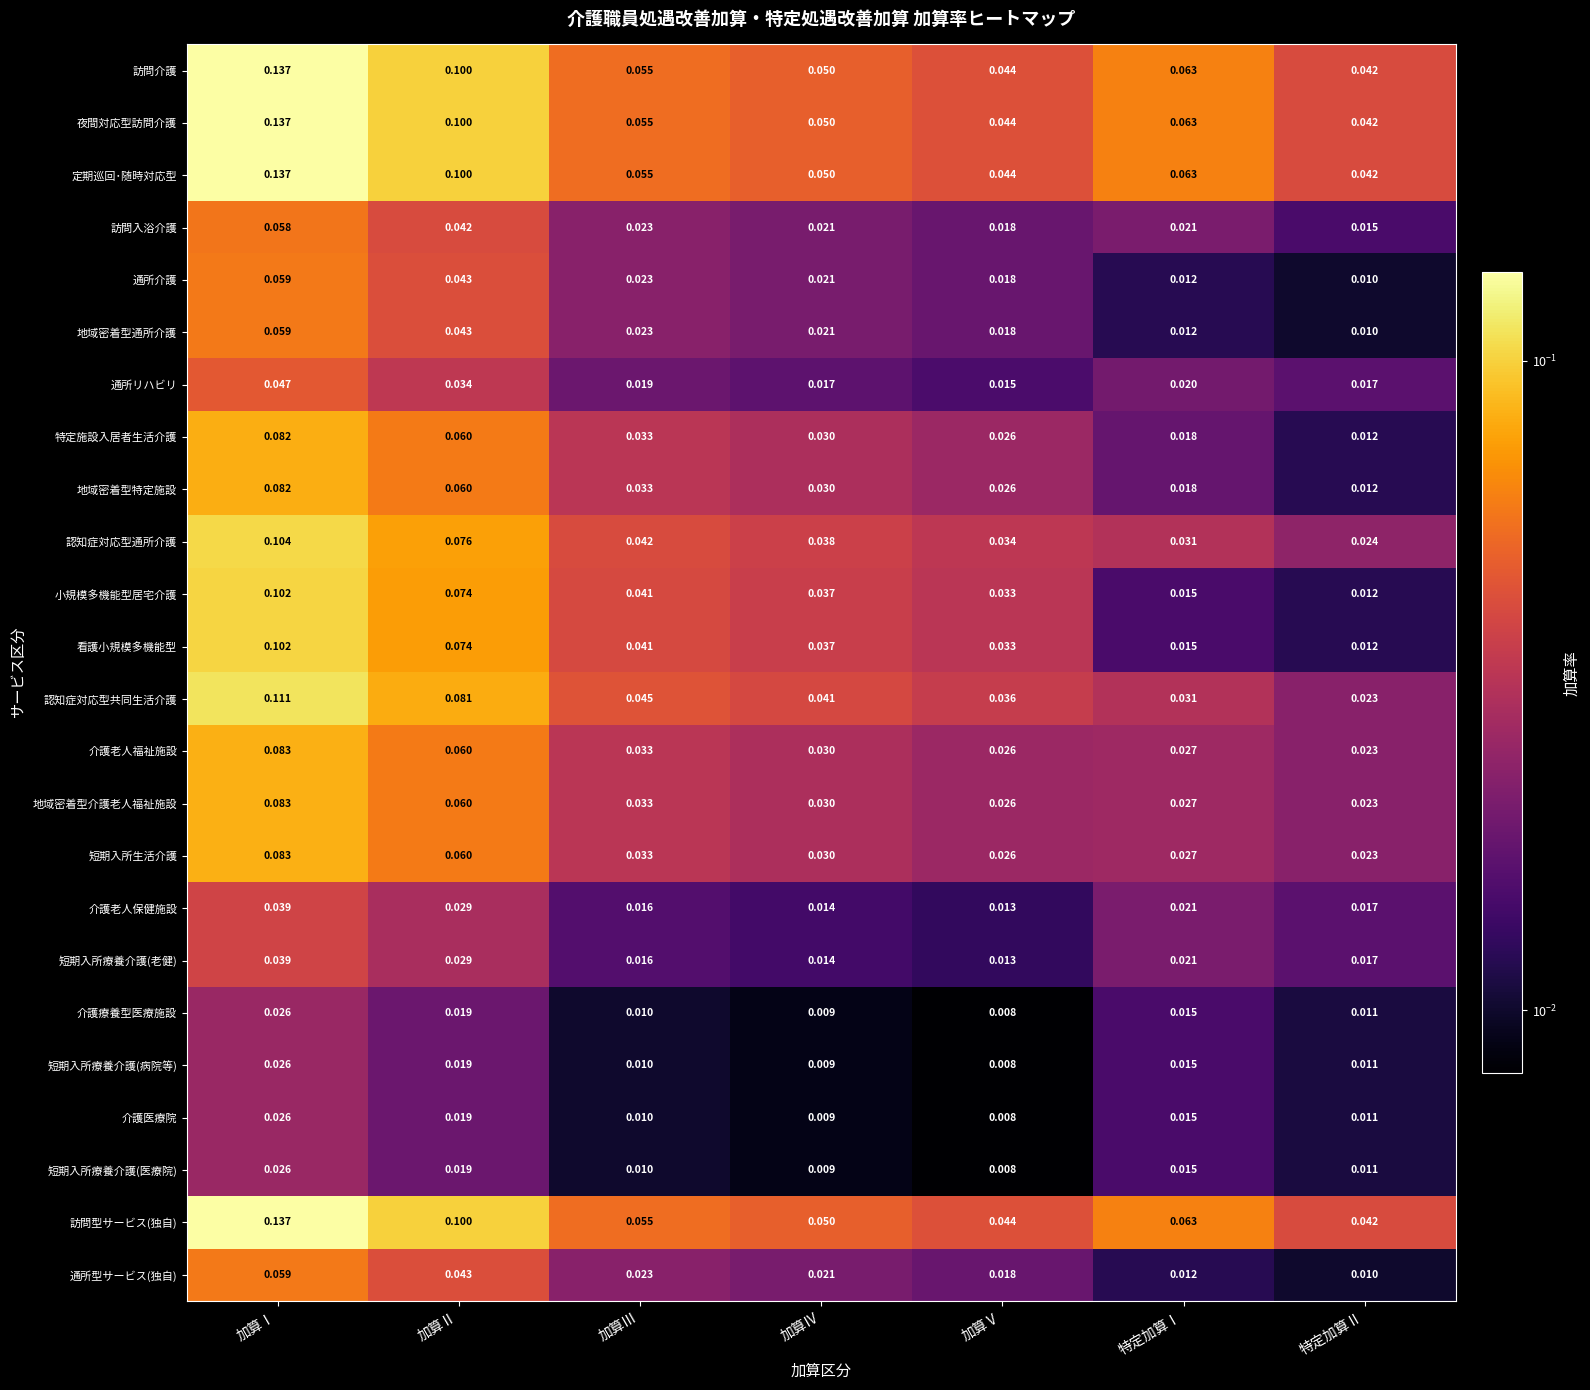

Rank the categories by 短期入所療養介護(老健) value from lowest to highest.

加算Ⅴ, 加算Ⅳ, 加算Ⅲ, 特定加算Ⅱ, 特定加算Ⅰ, 加算Ⅱ, 加算Ⅰ